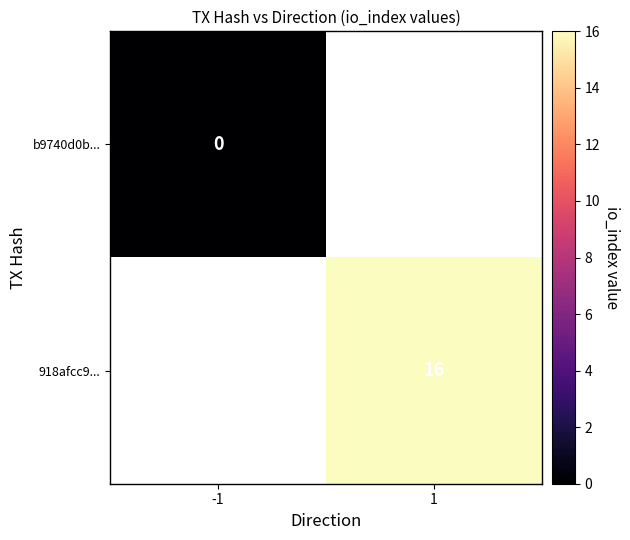

True or false: 918afcc9... has a value of 10 at 1.

False